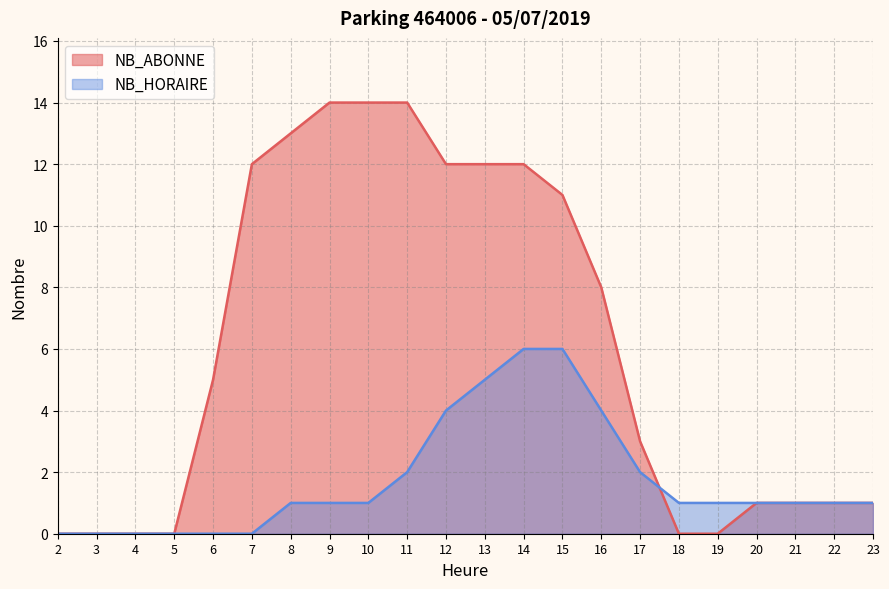

Which series has the widest spread of values?

NB_ABONNE